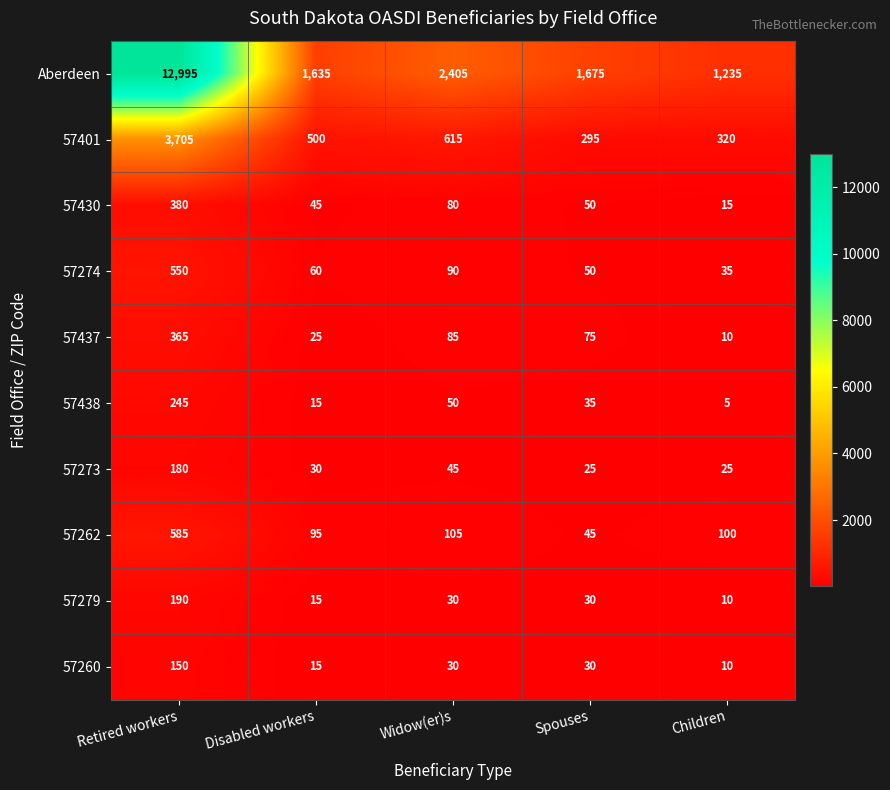

At which label does 57437 reach its peak?

Retired workers